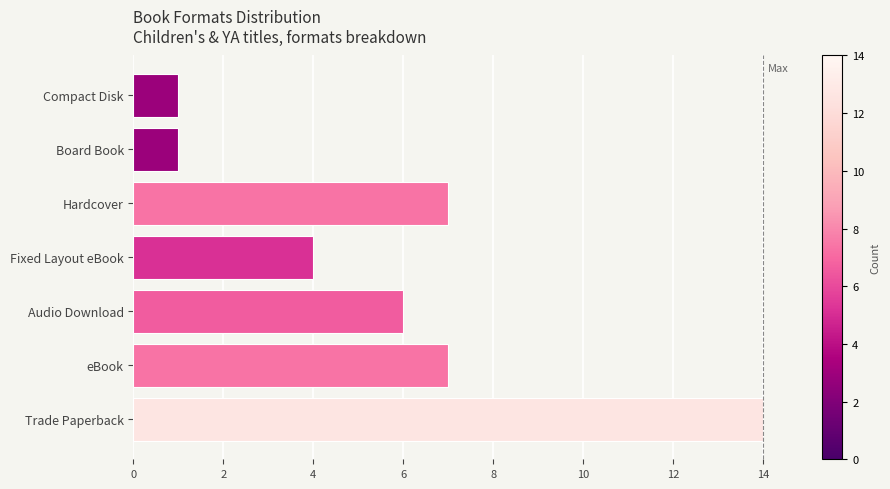

True or false: the data shows 5 at Hardcover.

False